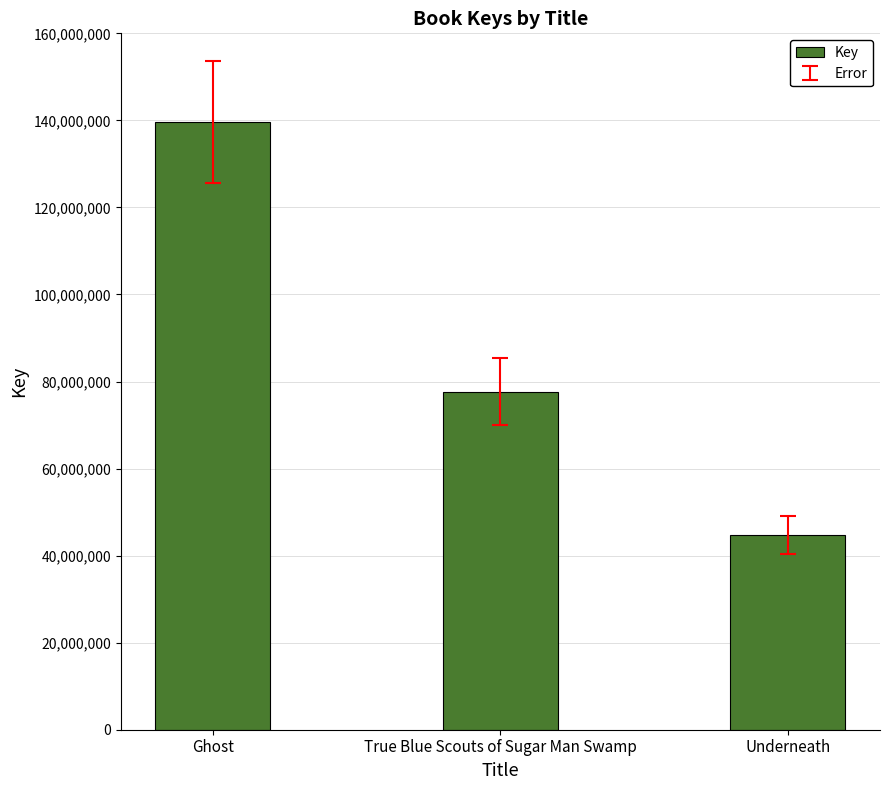

Between Ghost and Underneath, which is larger?

Ghost